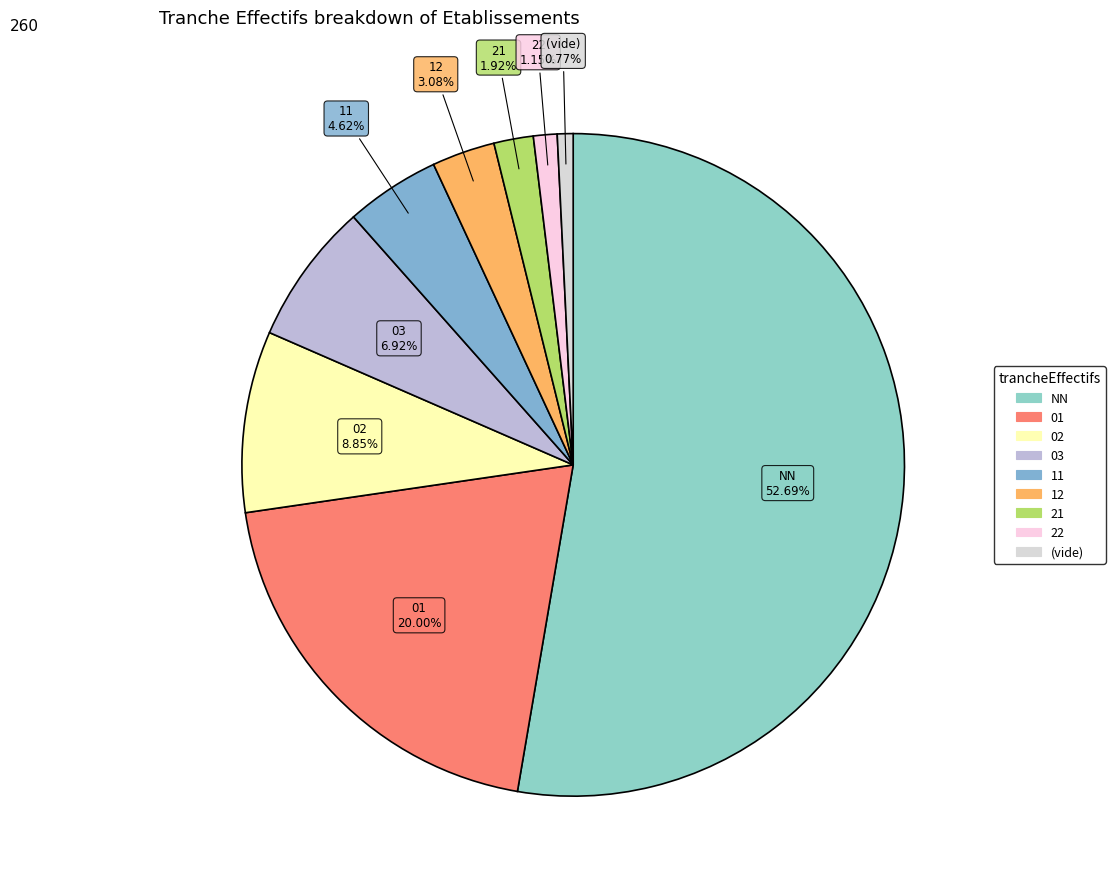

How many segments does this pie chart have?

9